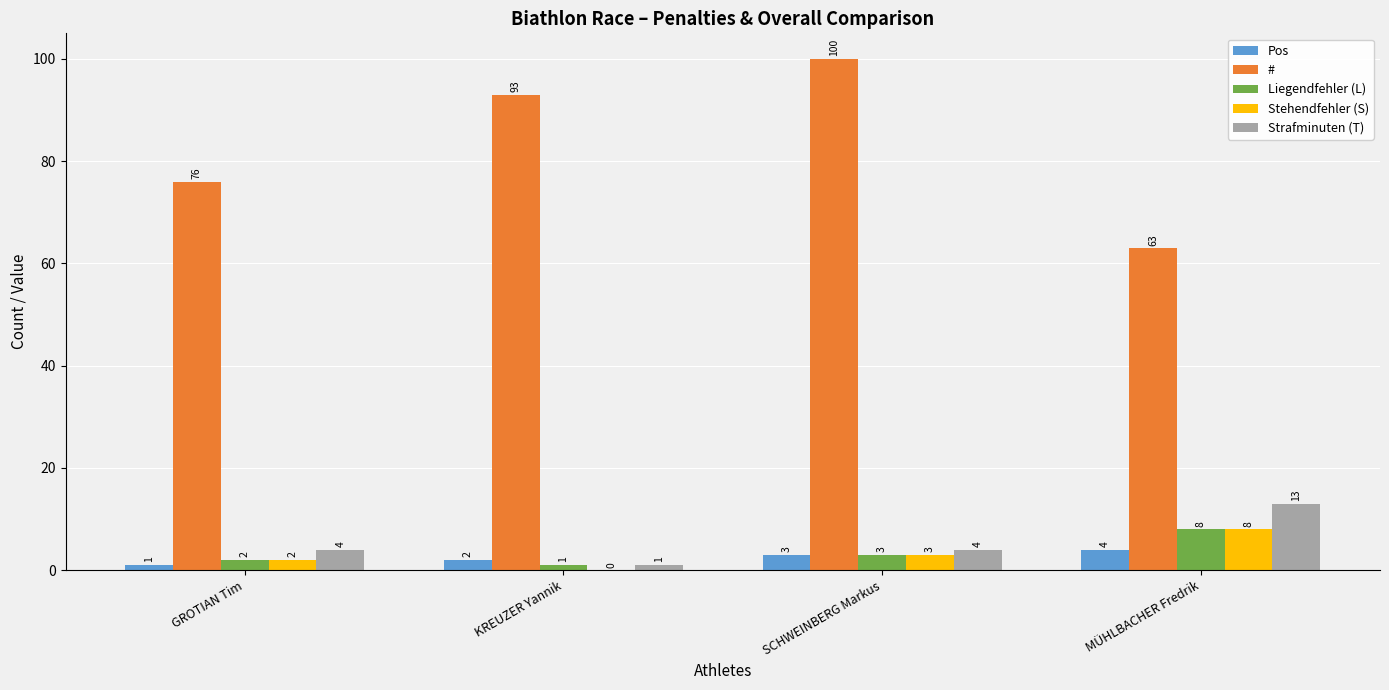

Count the number of categories in the chart.

4